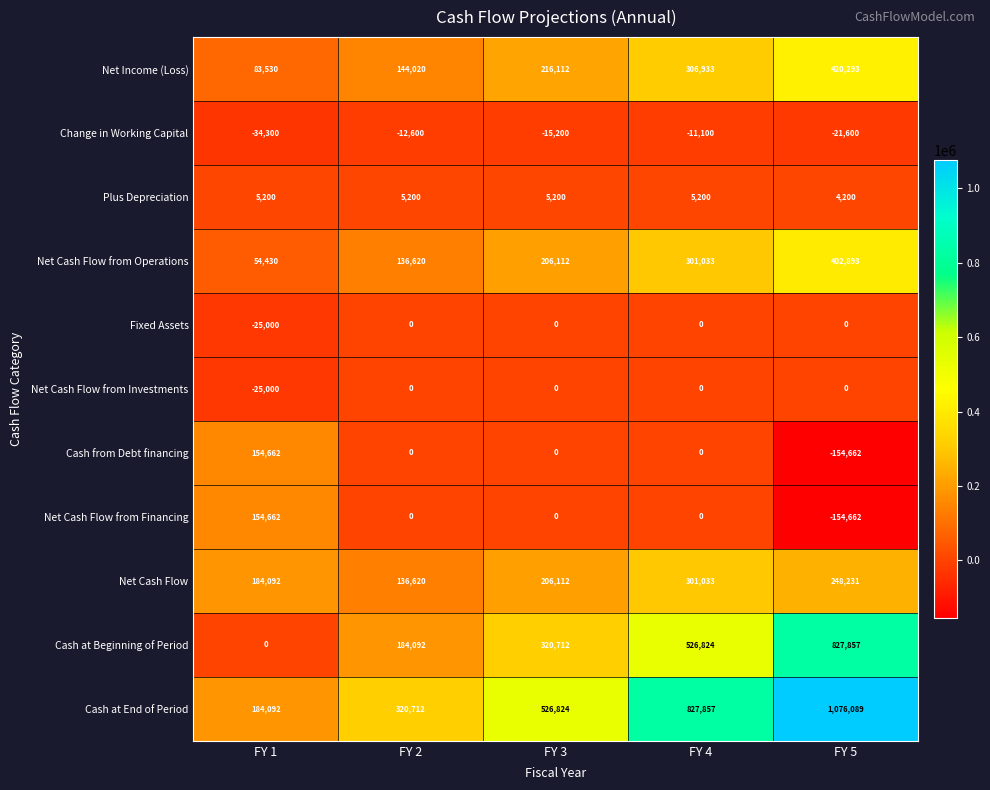

Is the value of Change in Working Capital at FY 1 greater than the value of Cash from Debt financing at FY 4?

No